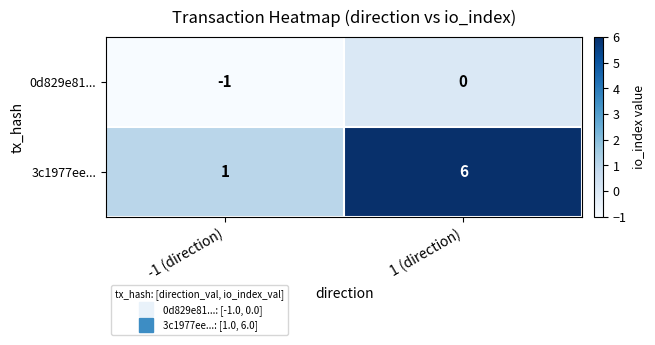

At 1 (direction), list the series in order from largest to smallest.

3c1977ee..., 0d829e81...